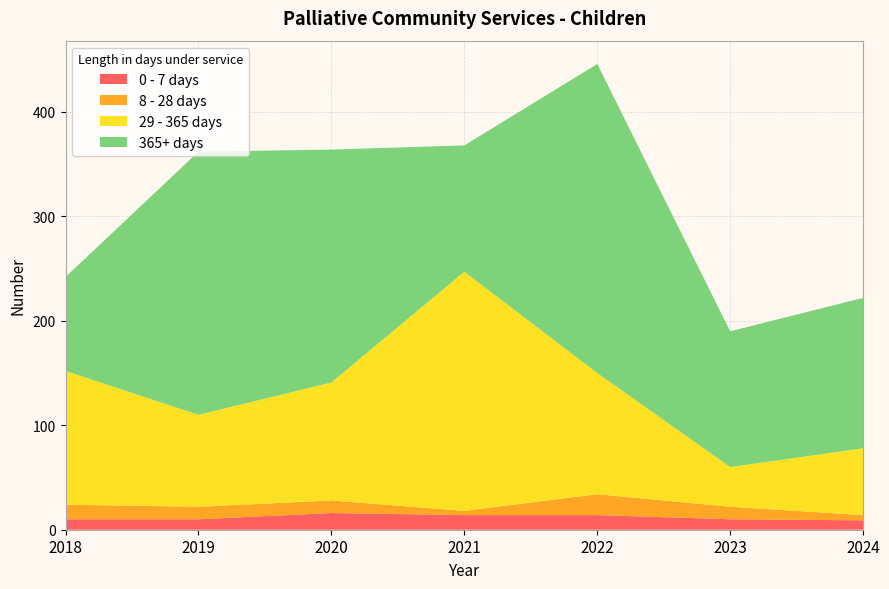

Reading left to right, list all the values displayed in this chart.

0 - 7 days: 10	10	16	14	14	10	9
8 - 28 days: 14	12	12	4	20	12	5
29 - 365 days: 128	88	113	229	116	38	64
365+ days: 90	252	223	121	296	130	144